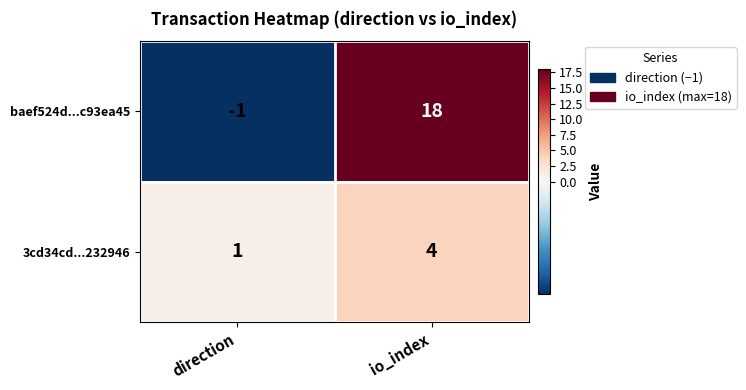

Reading left to right, what are all the values shown in this chart?

baef524d...c93ea45: direction=-1	io_index=18
3cd34cd...232946: direction=1	io_index=4